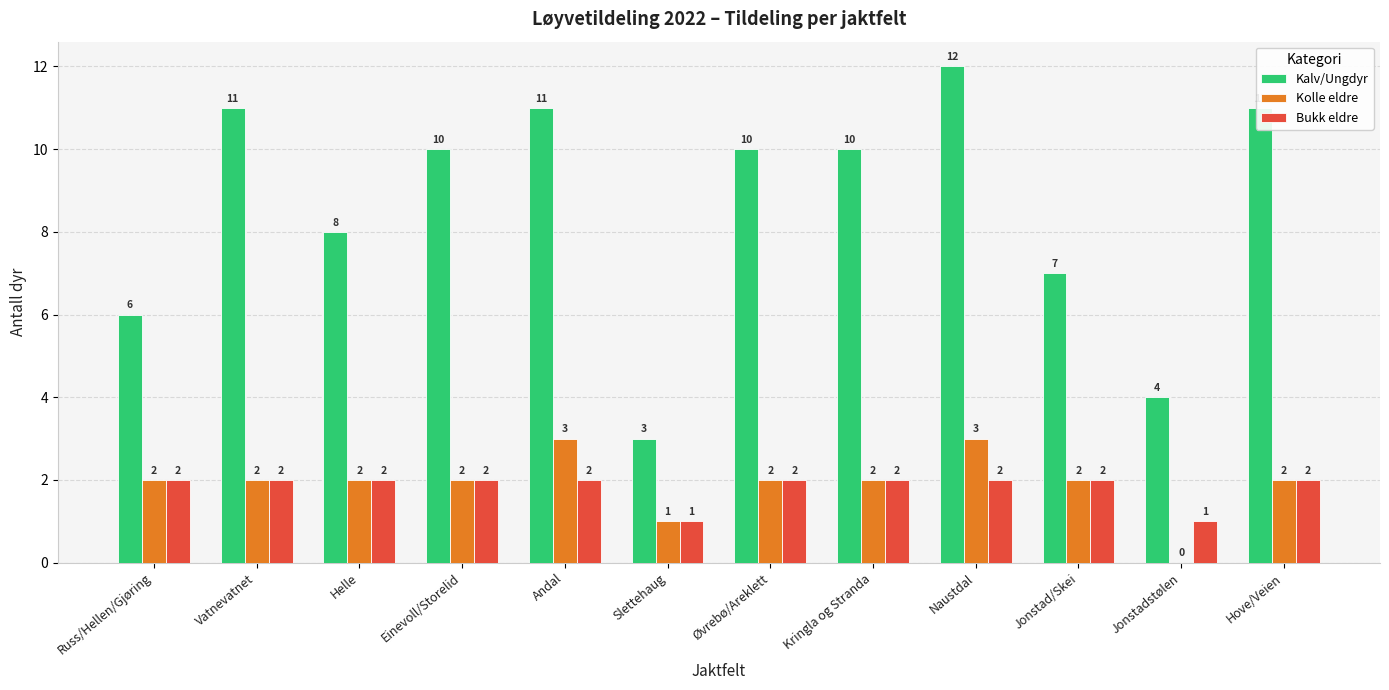

The Kalv/Ungdyr series shows 7 at Jonstad/Skei. True or false?

True